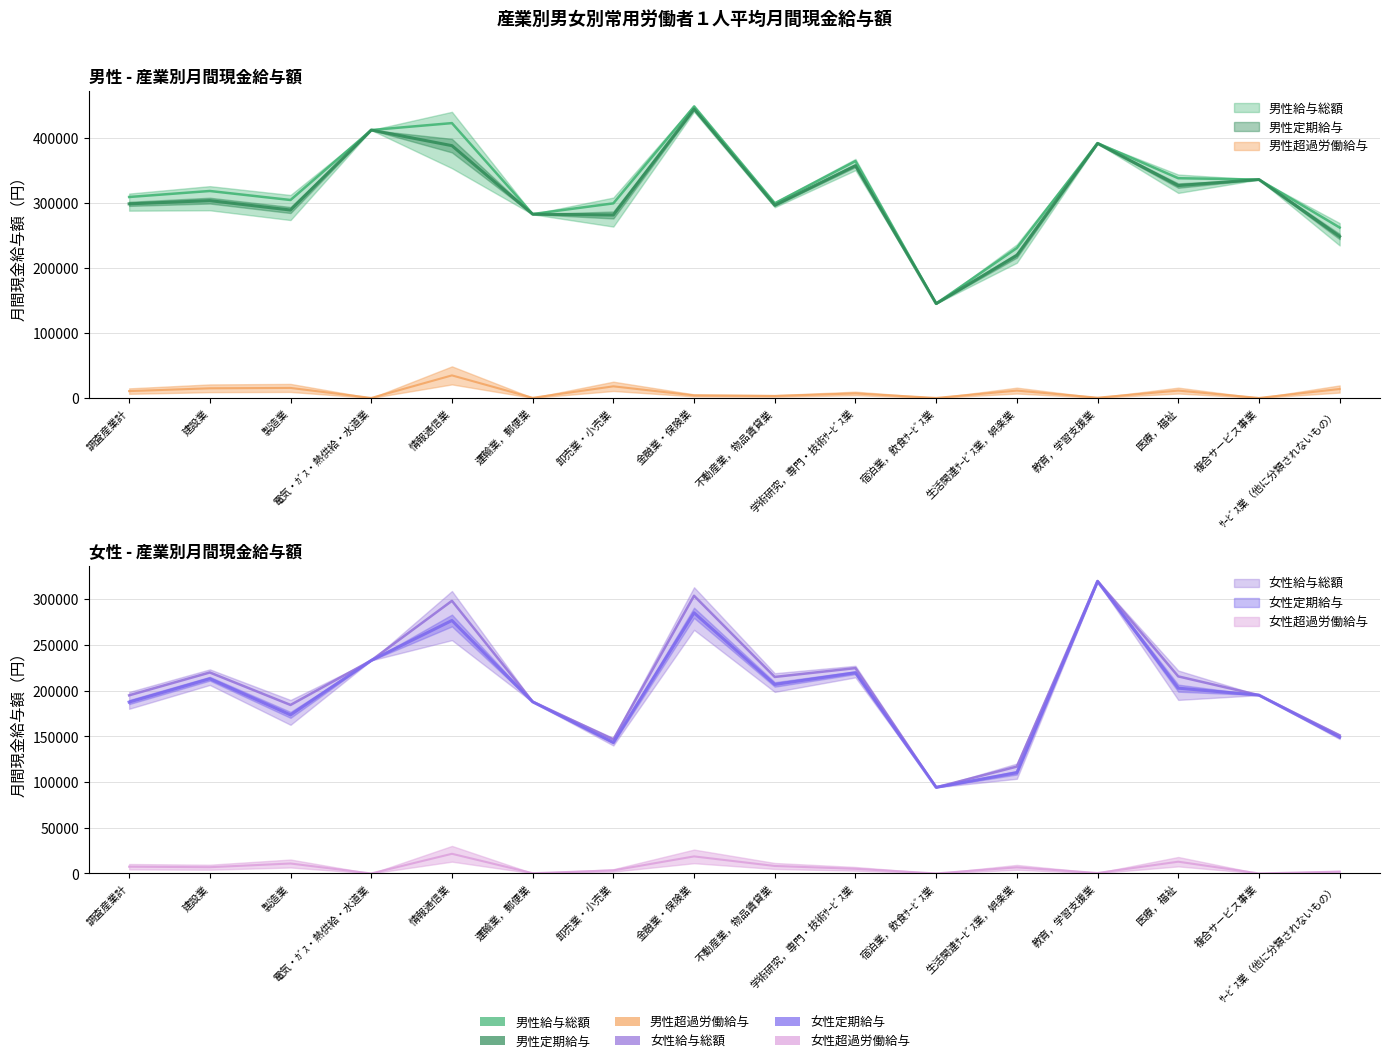

How many lines are shown in the chart?

6